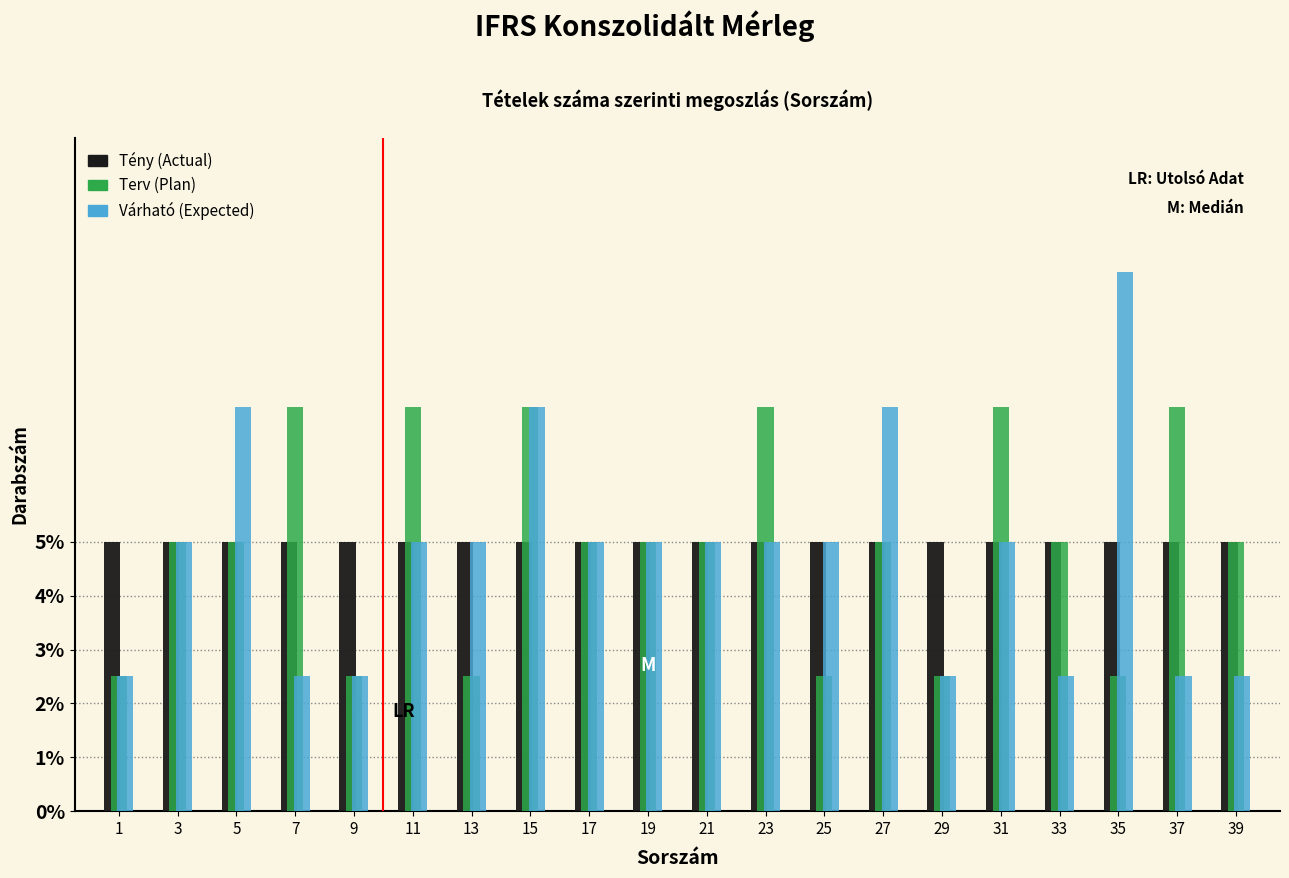

What is the sum of all Terv (Plan) values?

100.0